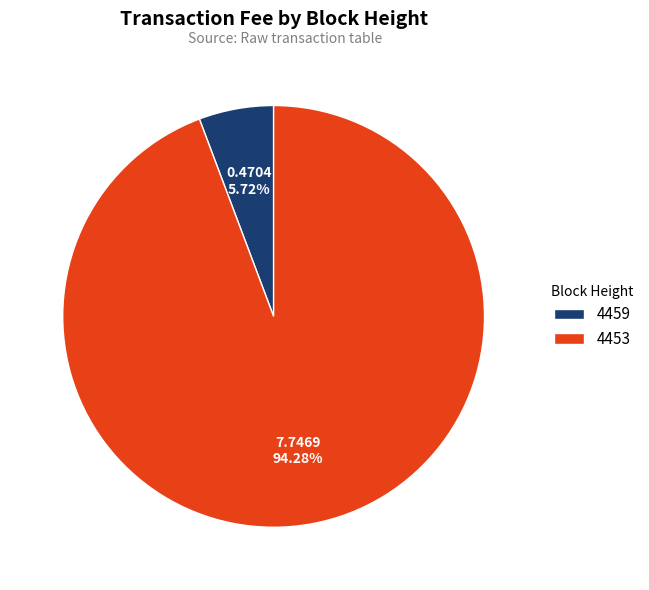

To the nearest percent, what percentage of the pie is 4453?

94%